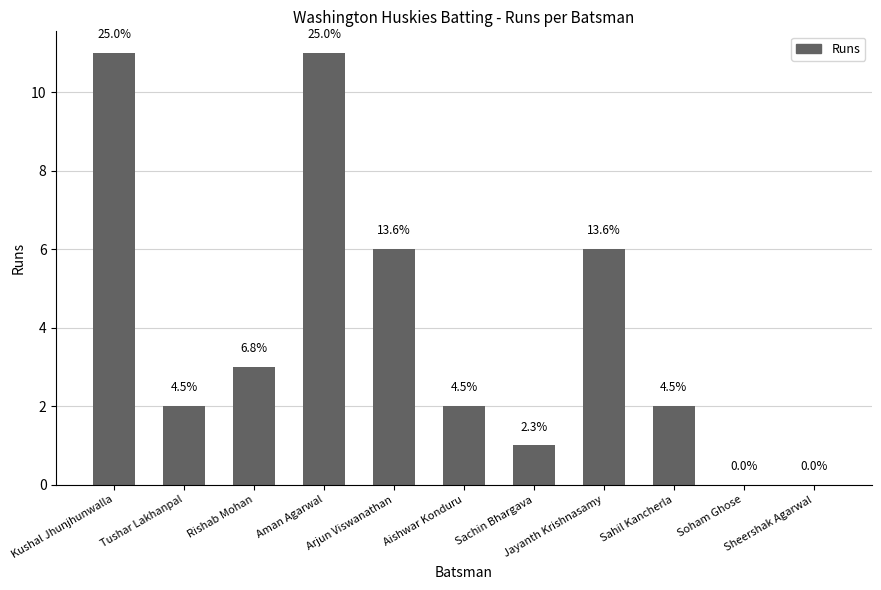

Between Sahil Kancherla and Aishwar Konduru, which is larger?

Sahil Kancherla